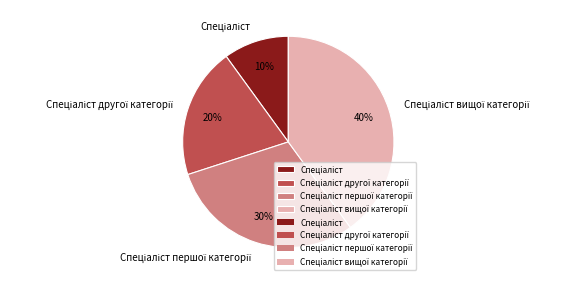

Does any single category account for the majority?

No